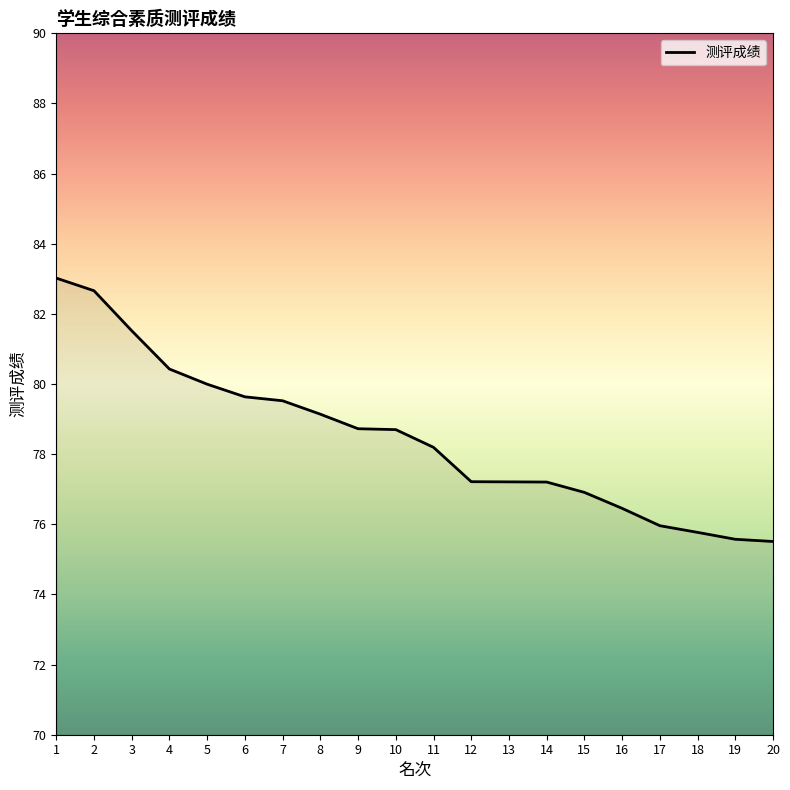

Count the number of data series in this chart.

1